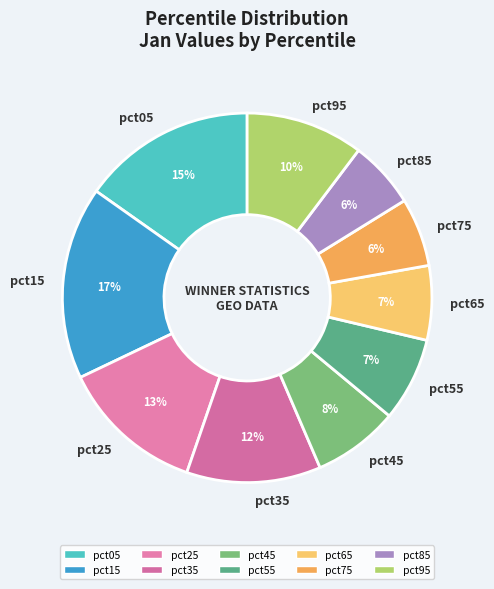

To the nearest percent, what is the difference between the largest and smallest slice percentages?

11%